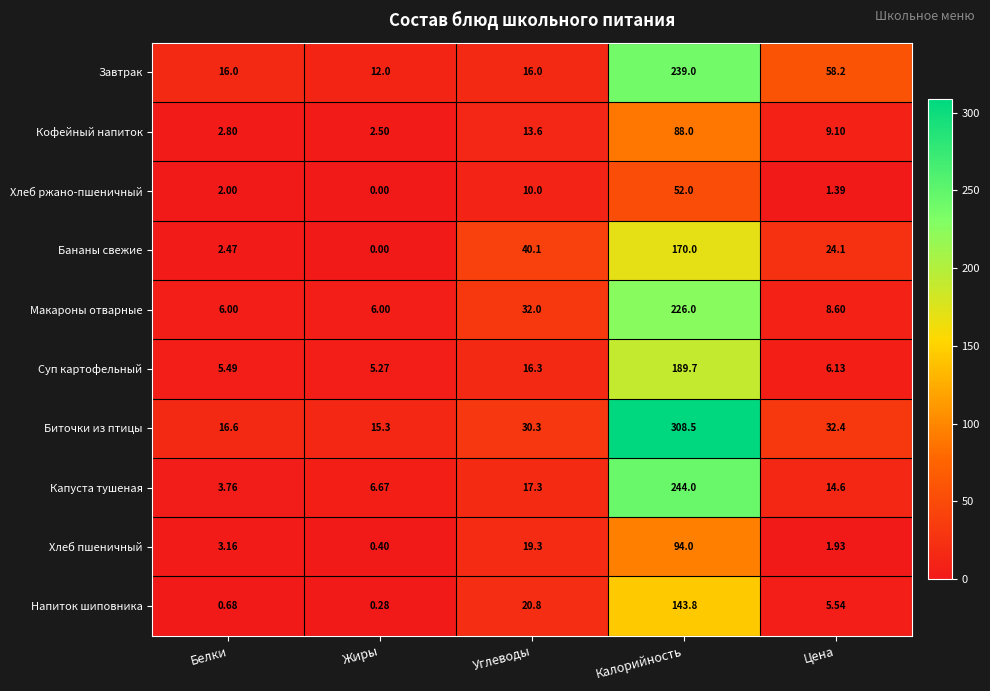

What is the difference between the highest and lowest values at Цена?

56.8